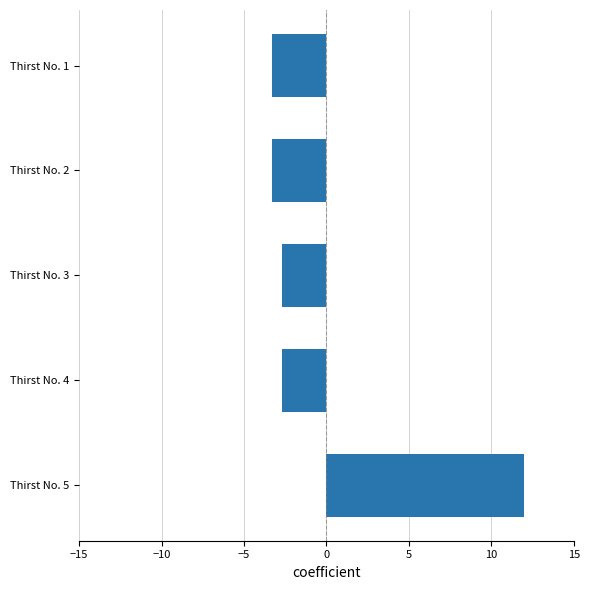

What is the change in value from Thirst No. 4 to Thirst No. 2?

-0.6